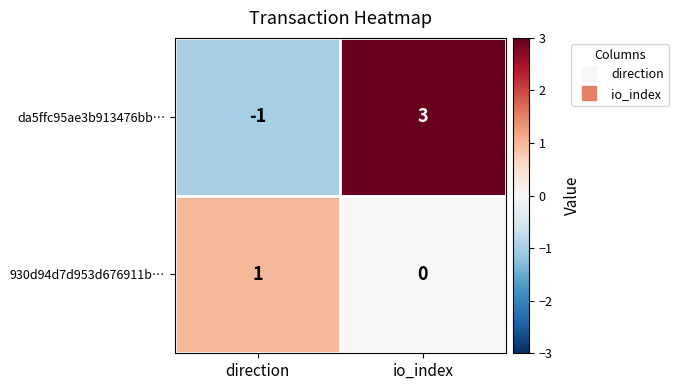

At which label is 930d94d7d953d676911b… closest to 0?

io_index